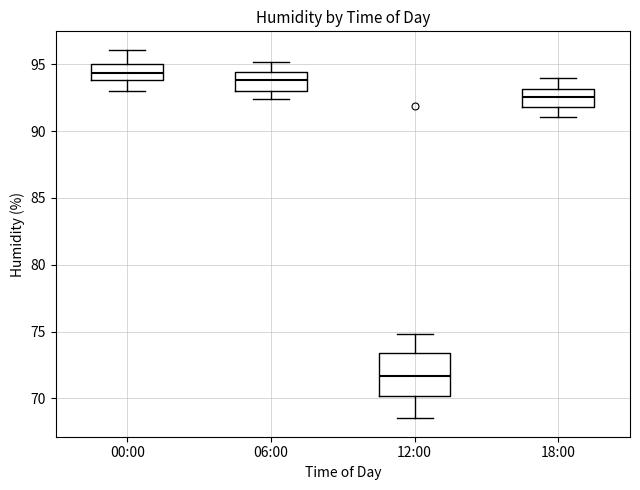

Reading left to right, read every box against the y-axis: the position of its median line, the range the box covers, and the ends of its whiskers. The values are not printed on the chart, so give them approximately, as read against the axis.

00:00: median 94.5, box 94.0 to 95.0, whiskers 93.0 to 96.0
06:00: median 94.0, box 93.0 to 94.5, whiskers 92.5 to 95.0
12:00: median 71.5, box 70.0 to 73.5, whiskers 68.5 to 75.0
18:00: median 92.5, box 92.0 to 93.0, whiskers 91.0 to 94.0